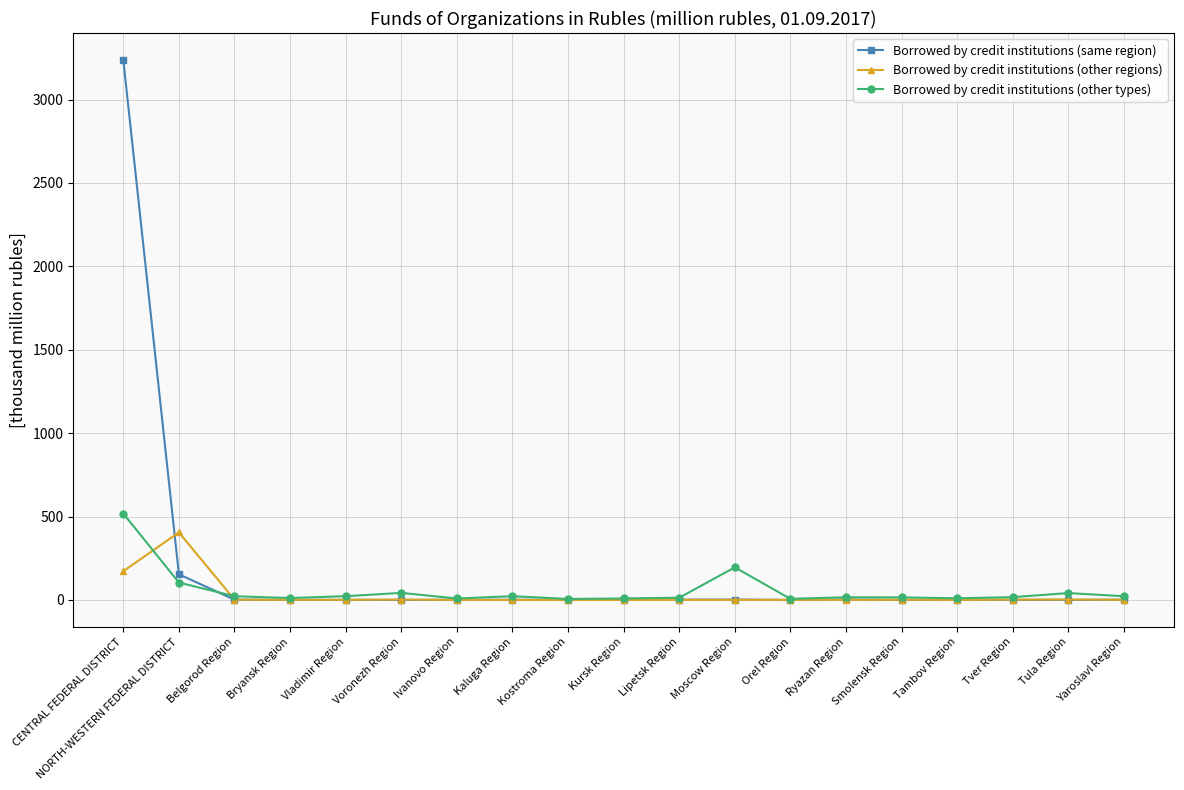

Which series has the widest spread of values?

Borrowed by credit institutions (same region)